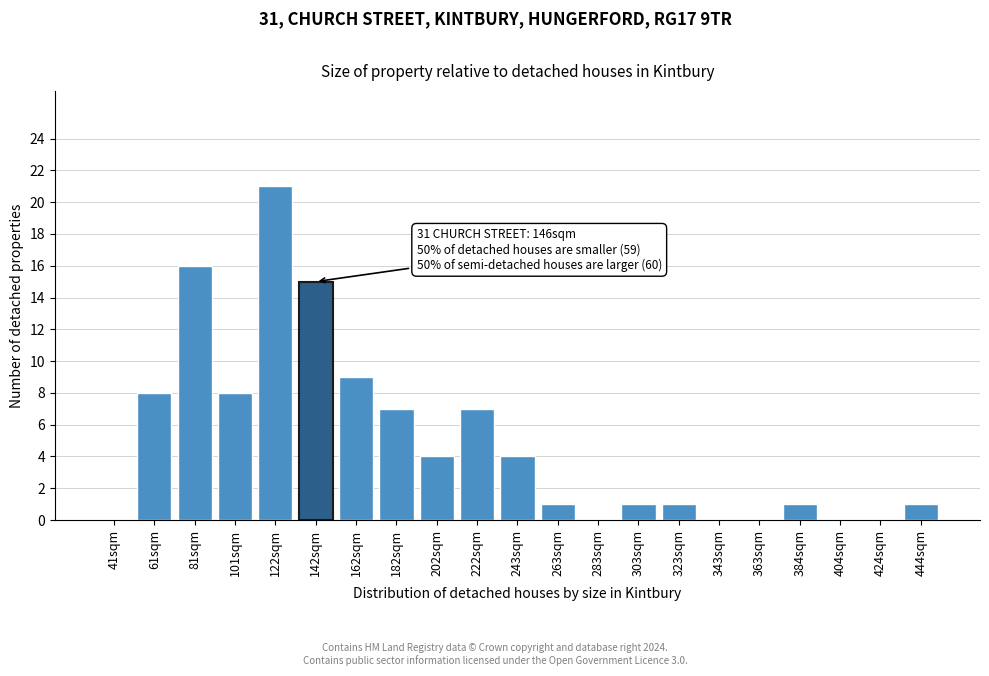

Reading left to right, list all the values displayed in this chart.

41sqm=0	61sqm=8	81sqm=16	101sqm=8	122sqm=21	142sqm=15	162sqm=9	182sqm=7	202sqm=4	222sqm=7	243sqm=4	263sqm=1	283sqm=0	303sqm=1	323sqm=1	343sqm=0	363sqm=0	384sqm=1	404sqm=0	424sqm=0	444sqm=1